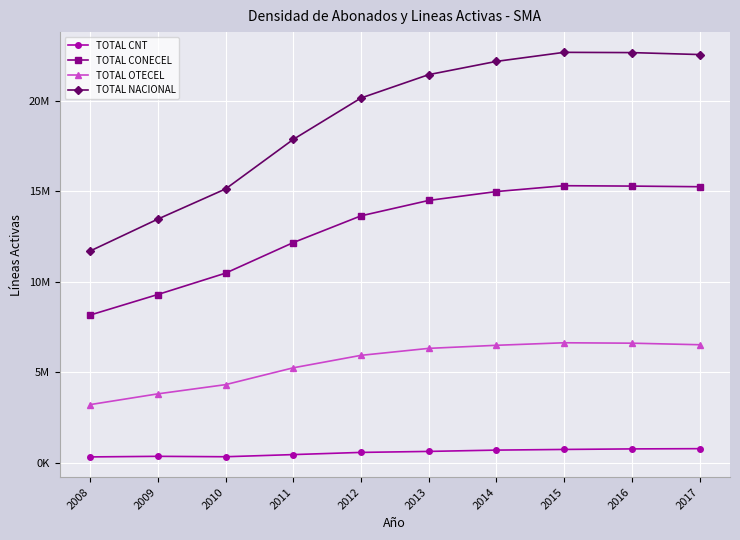

What is the difference between the TOTAL OTECEL values at 2011 and 2012?

688151